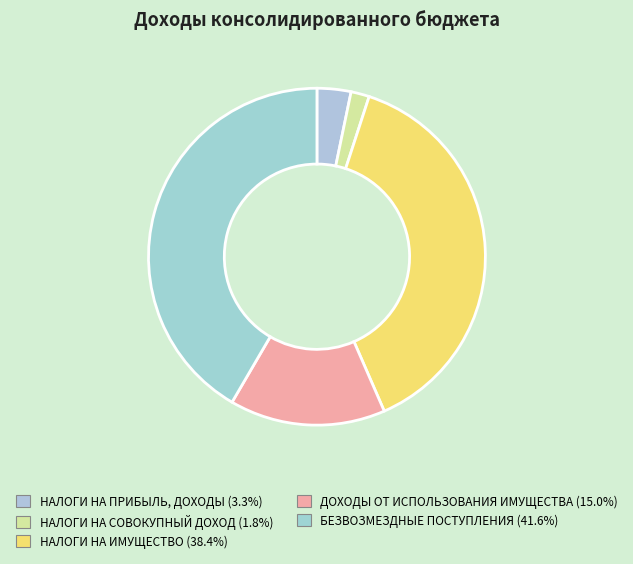

What portion of the pie excludes НАЛОГИ НА СОВОКУПНЫЙ ДОХОД?

98.2%